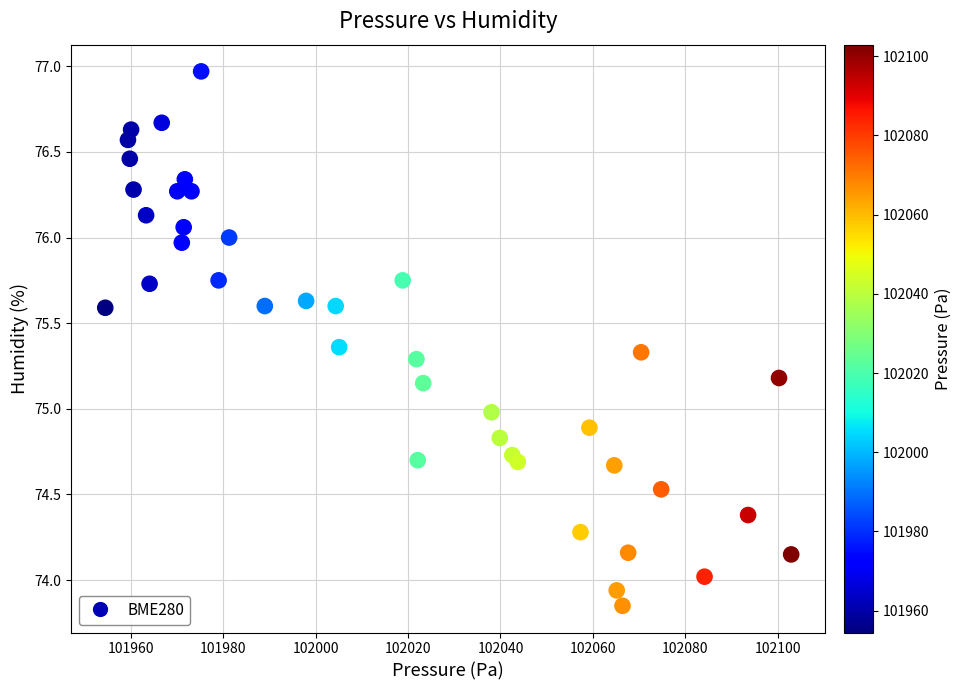

What is the range of Y values (max minus min)?

3.1